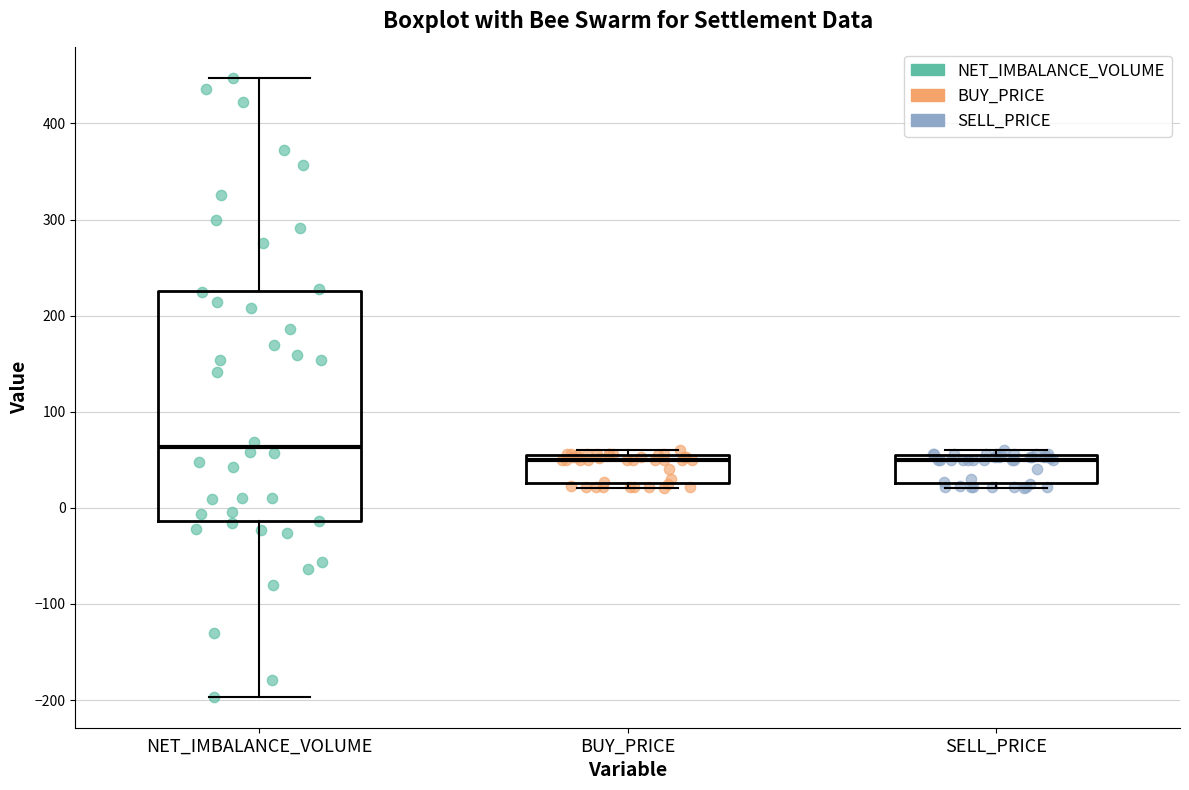

Which box is the tallest, from its lower edge to its upper edge?

NET_IMBALANCE_VOLUME